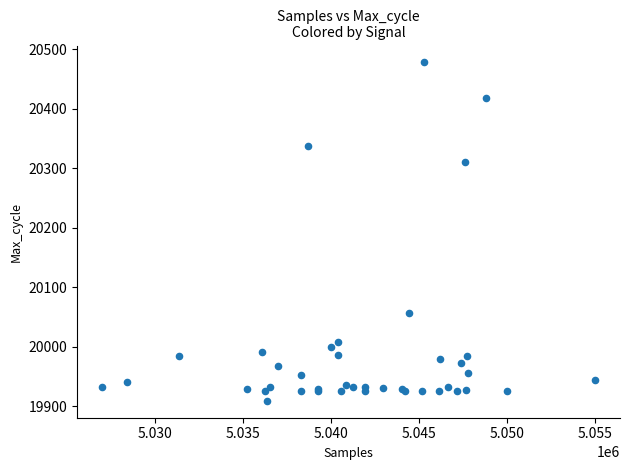

What Y value in the scatter plot is closest to 20193?

20310